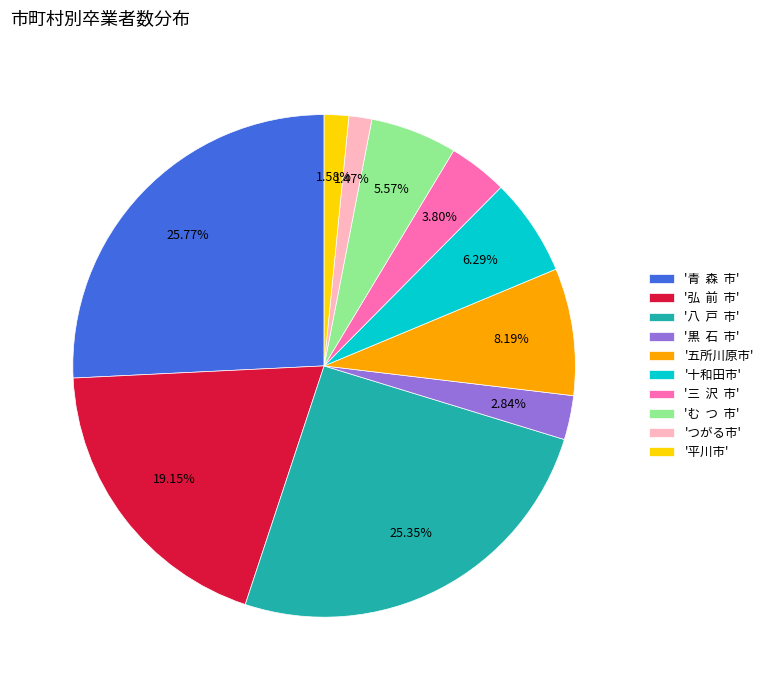

Approximately how many times larger is the value at 'む つ 市' compared to '十和田市'?

0.9